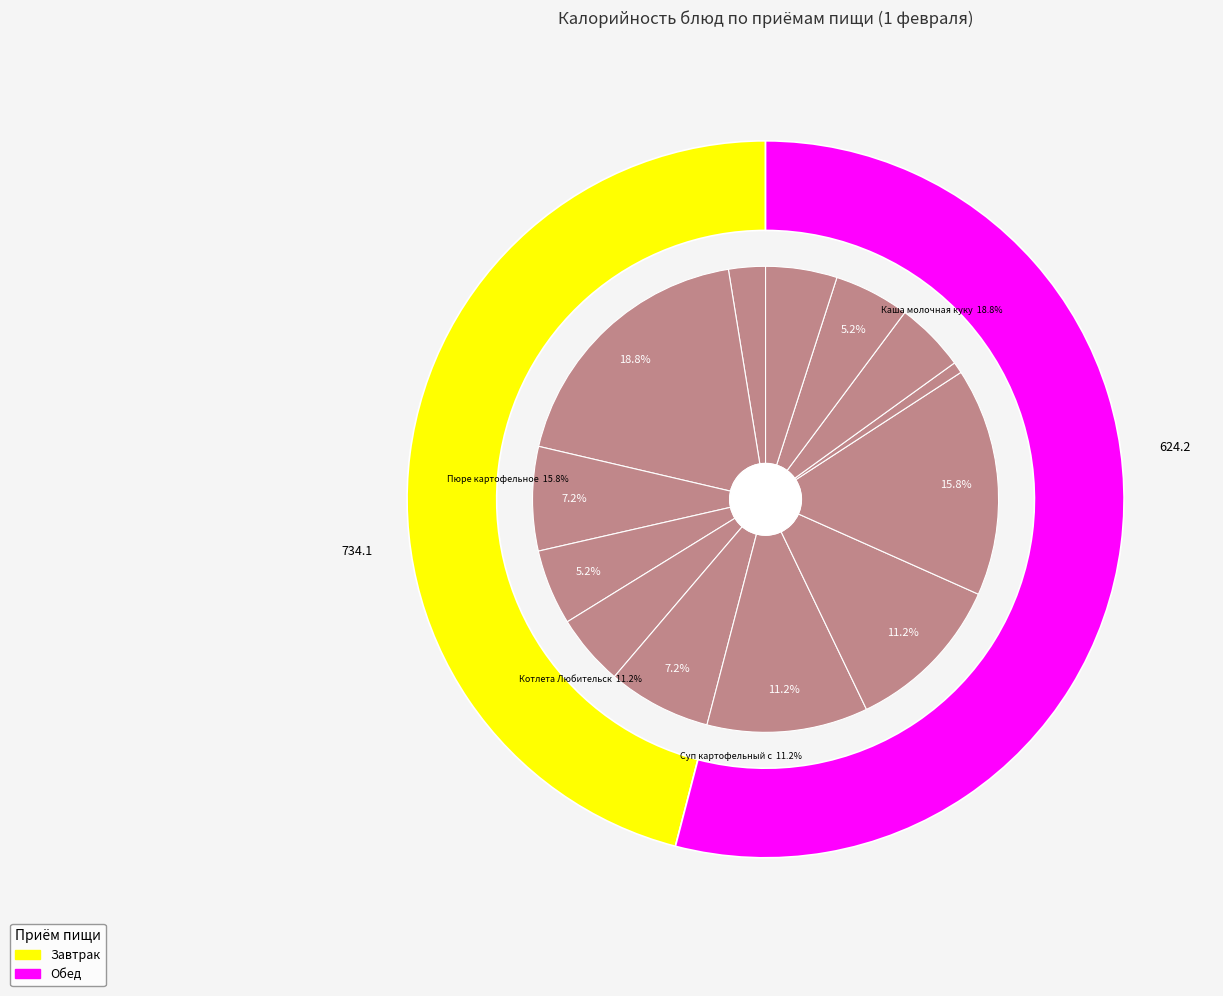

The Напиток витаминизированный Клюквенный slice represents 5% of the pie. True or false?

True